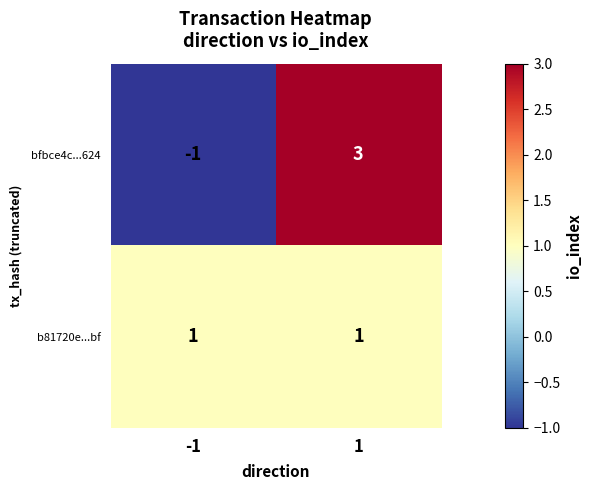

Which series changed the most between -1 and 1?

bfbce4c...624